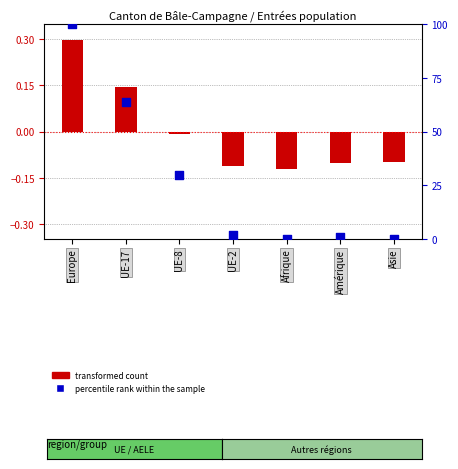

What are all the series names shown in the legend?

transformed count, percentile rank within the sample